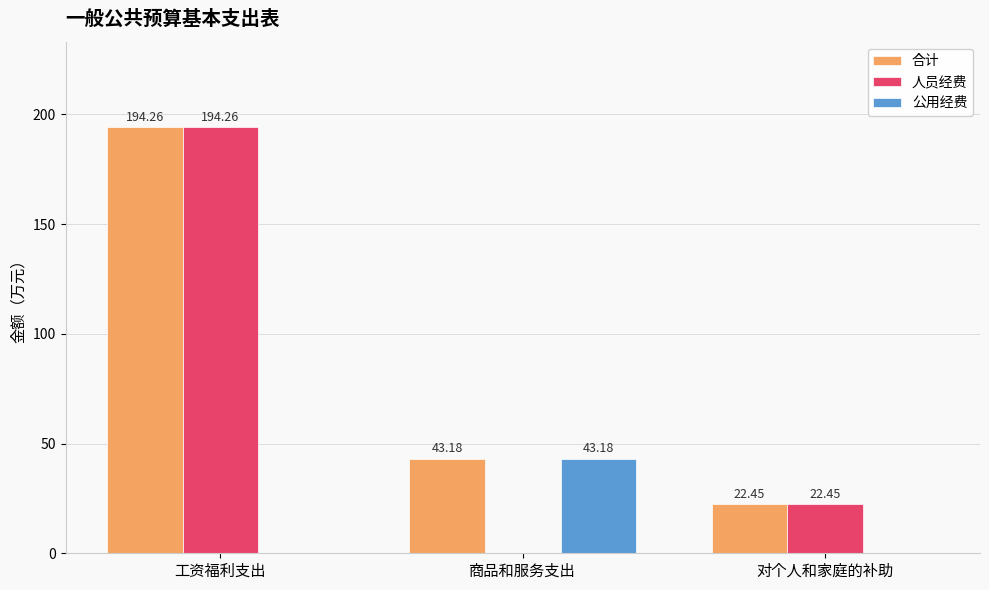

Where does the 人员经费 series first go above 22?

工资福利支出